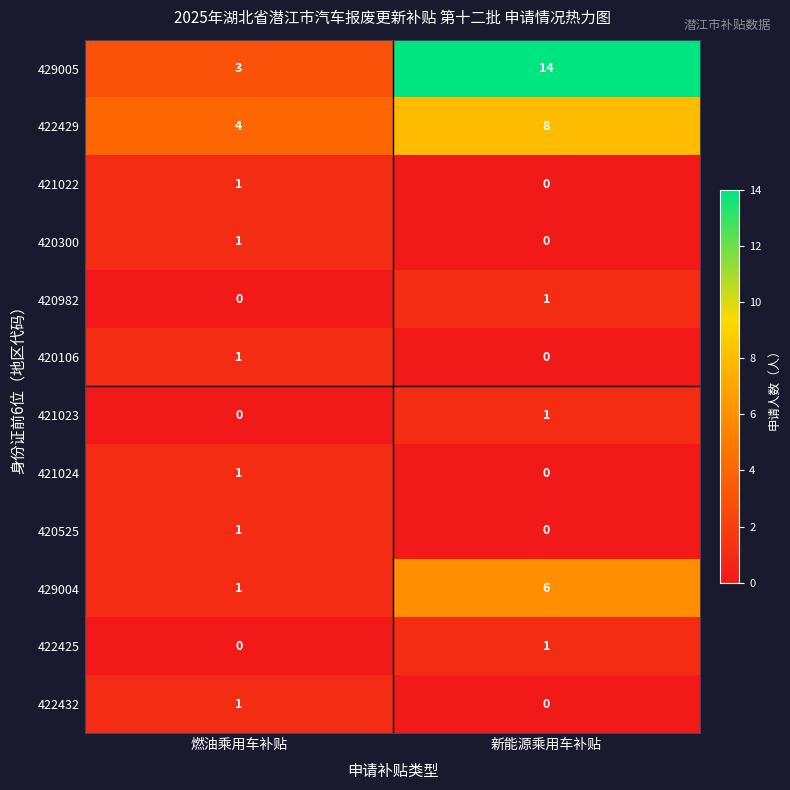

Which series has the widest spread of values?

429005